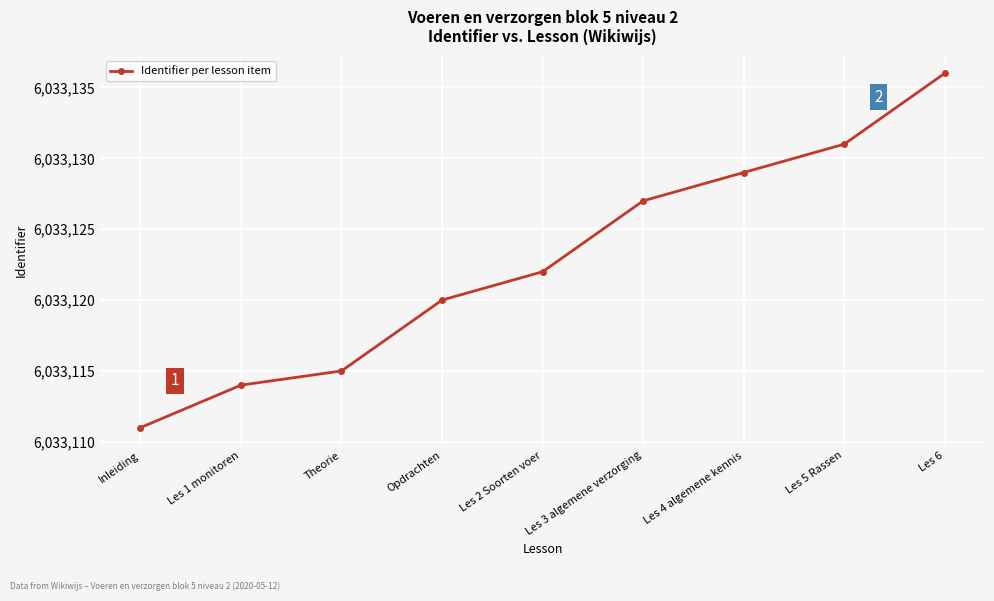

What position from the right is Les 4 algemene kennis?

3